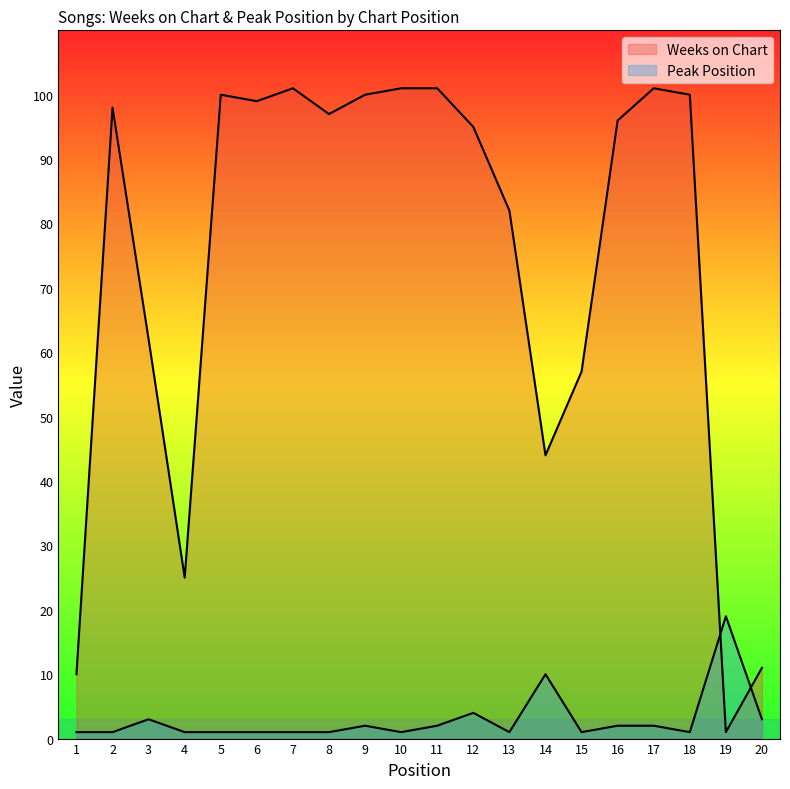

In Weeks on Chart, how many points are lower than both neighbors (excluding endpoints)?

5